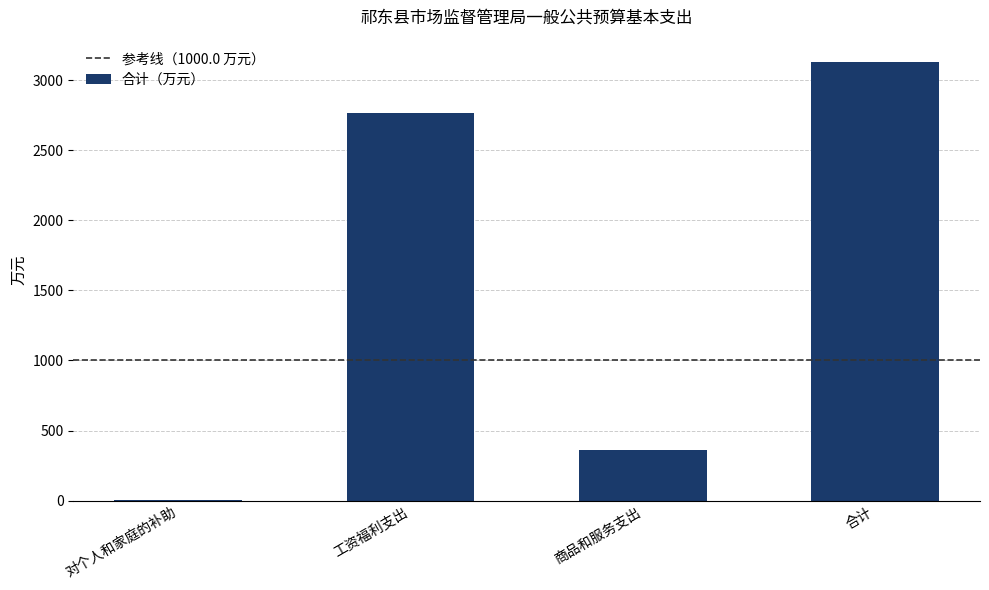

What is the sum of all values?

6267.4